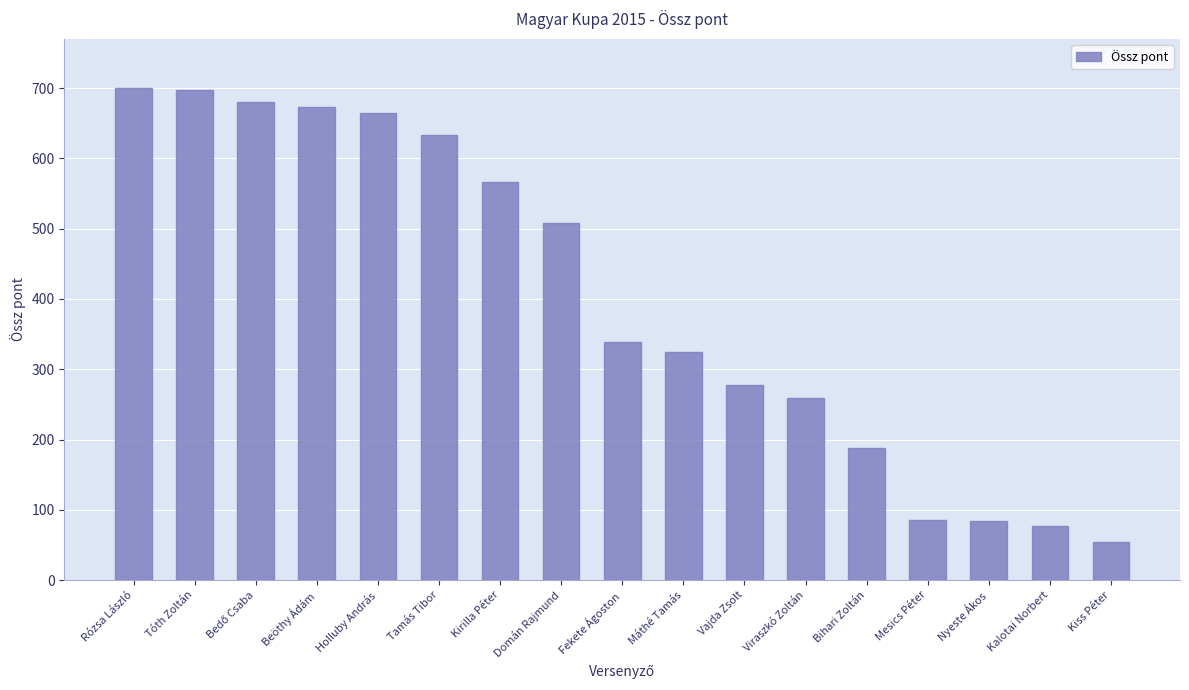

What is the value of the 12th bar from the left?

258.8